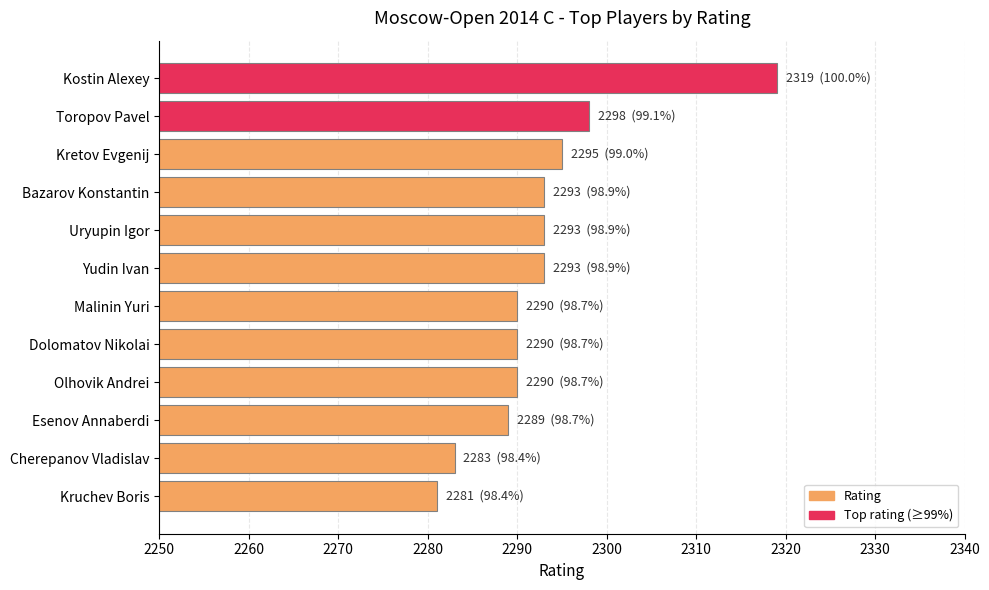

Is it true that the value at Toropov Pavel is 967?

False